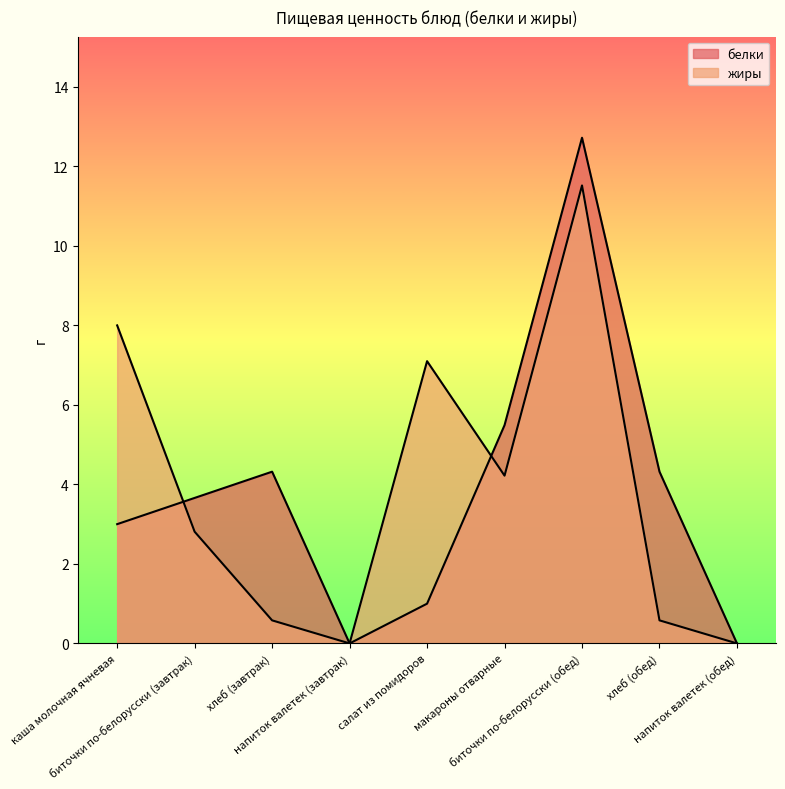

What is the sum of all белки values?

34.5